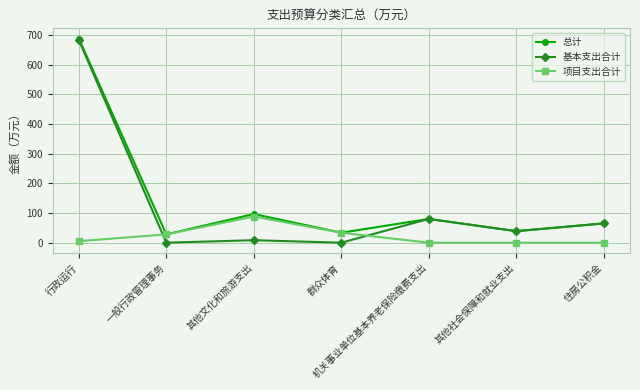

Where is the first local minimum for 总计?

一般行政管理事务